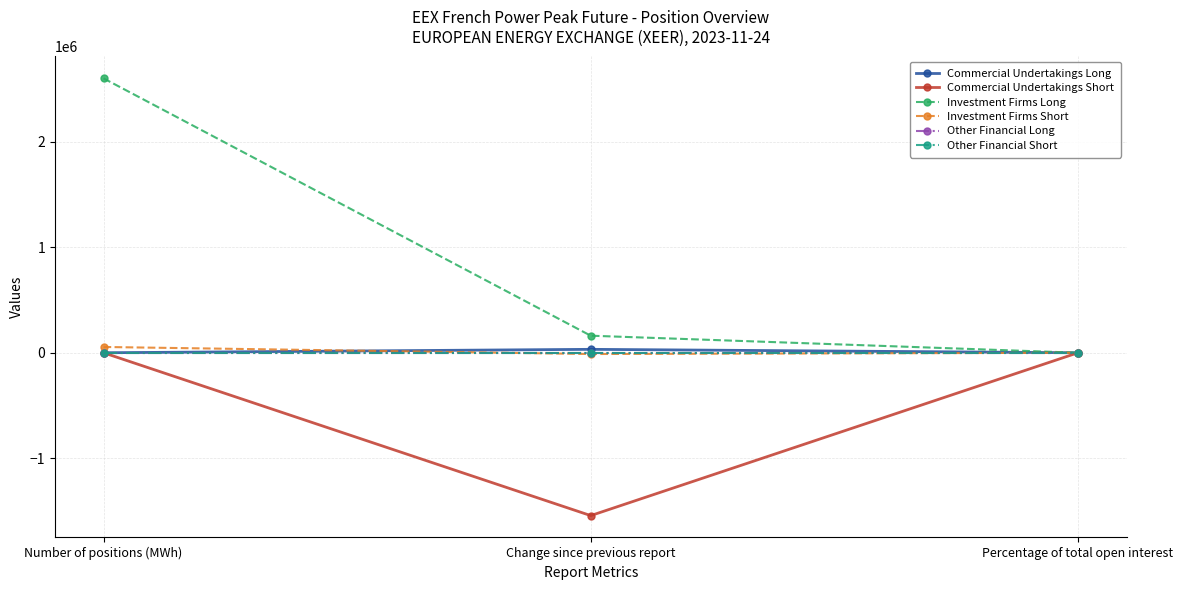

At which label does Investment Firms Short first exceed 0?

Number of positions (MWh)